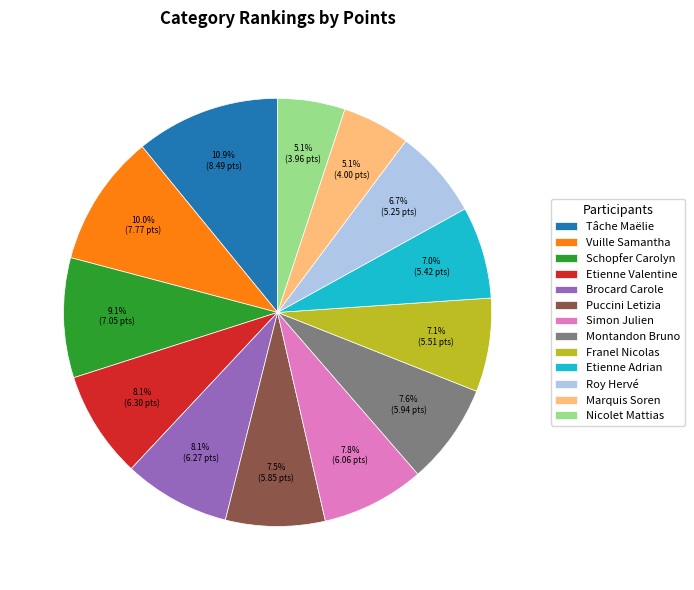

True or false: Nicolet Mattias accounts for 5% of the total.

True